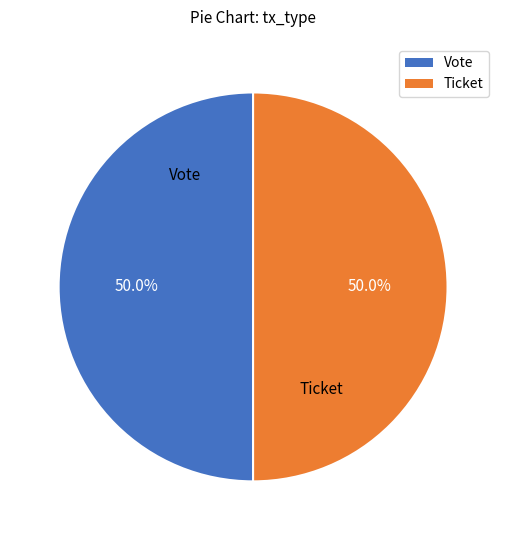

What percentage is the Vote slice, to the nearest percent?

50%